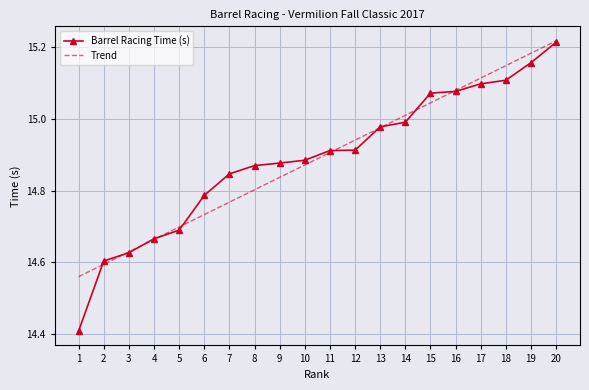

True or false: Trend has more than 0 interior local peaks.

False